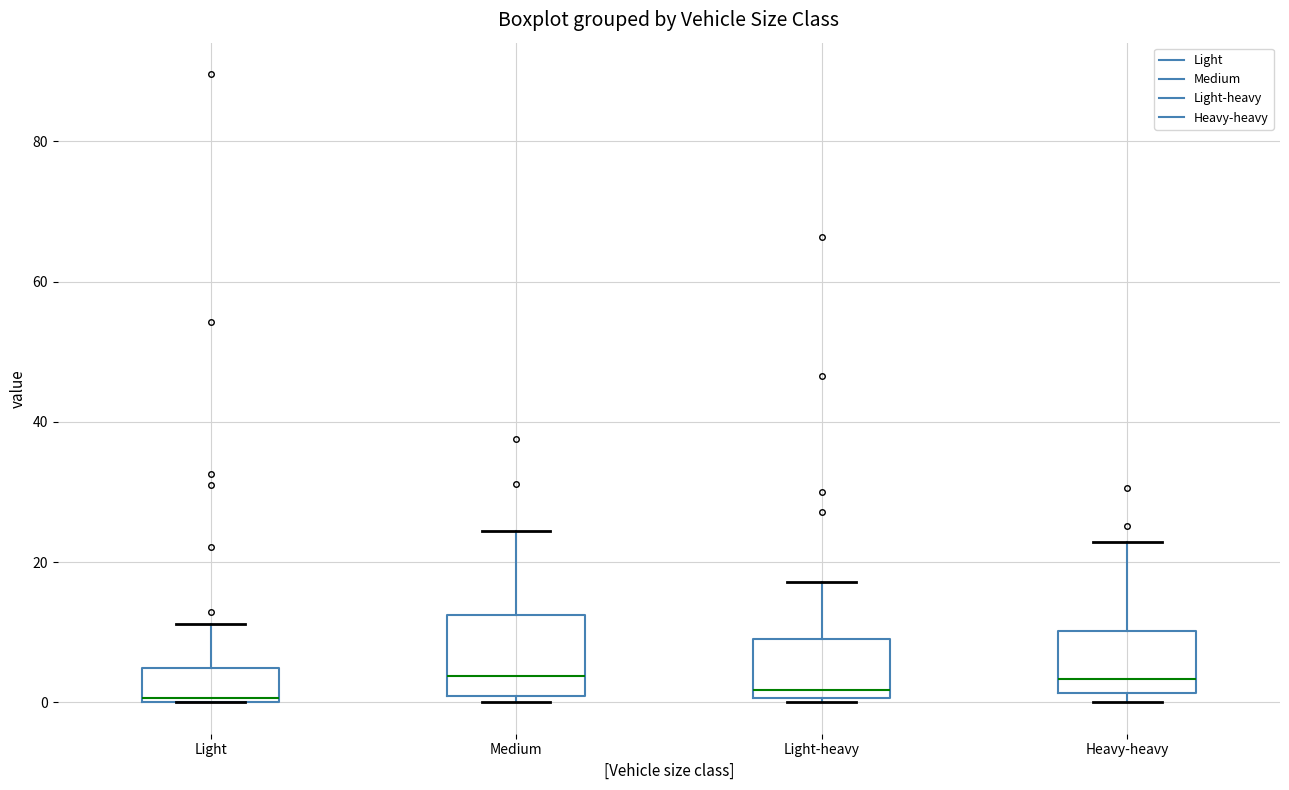

Reading left to right, transcribe this box plot: for each box, give where its median line is, the range the box spans, and where its two whiskers end, as read against the y-axis. The values are not printed on the chart, so give them approximately, as read against the axis.

Light: median 0, box 0 to 4, whiskers 0 to 12
Medium: median 4, box 0 to 12, whiskers 0 (just below the box's lower edge) to 24
Light-heavy: median 2, box 0 to 10, whiskers 0 (just below the box's lower edge) to 18
Heavy-heavy: median 4, box 2 to 10, whiskers 0 to 22